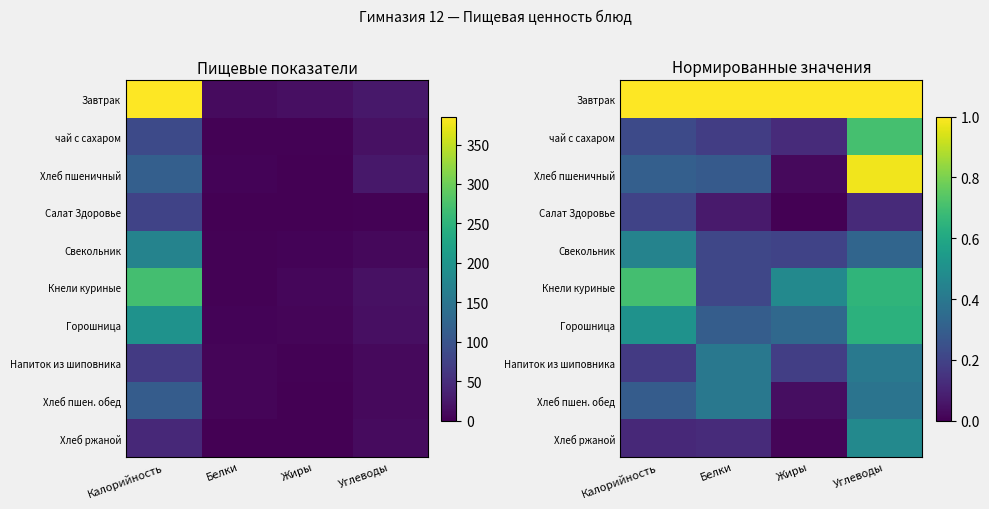

How many Салат Здоровье values are between 0 and 1?

4